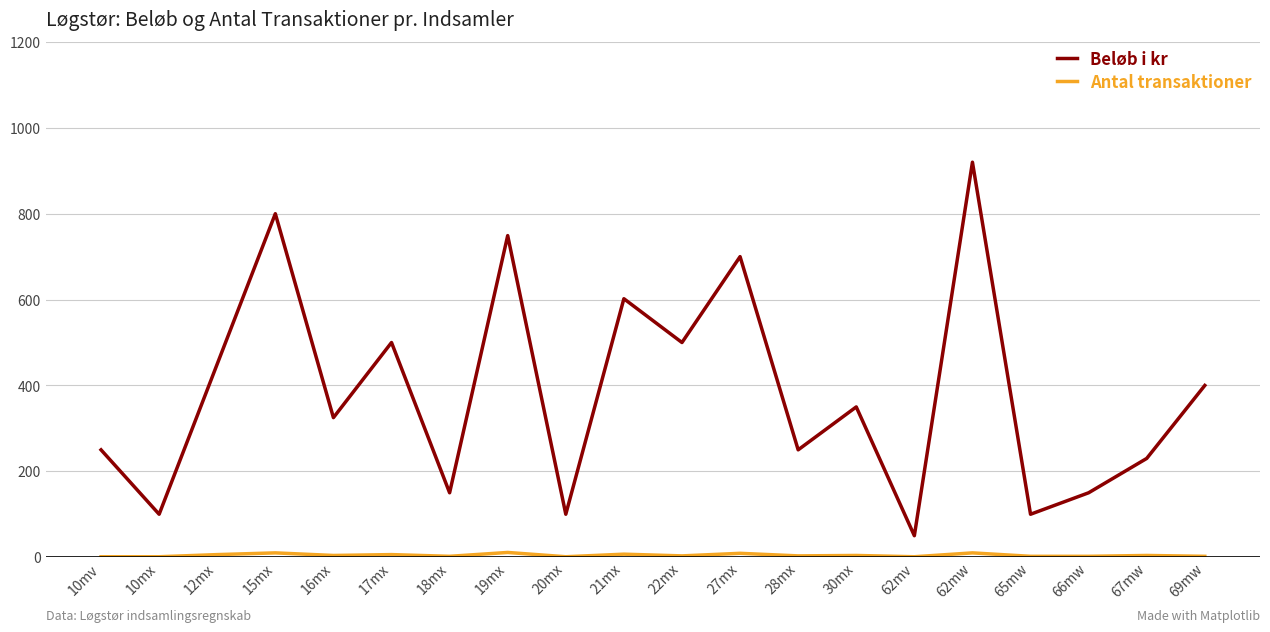

What is the lowest value of the Beløb i kr series?

50